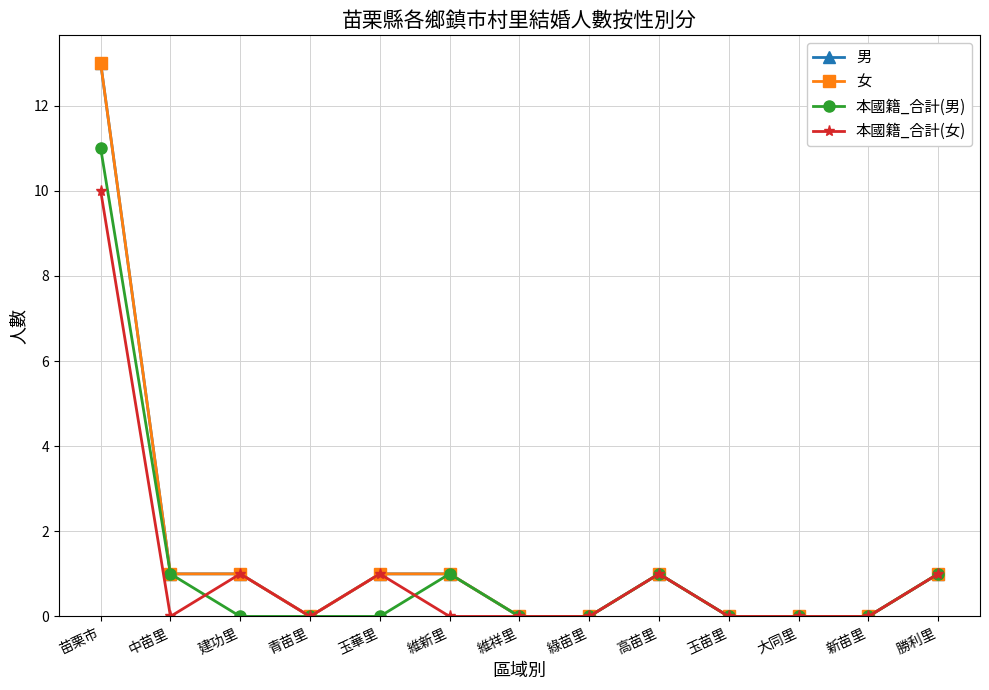

In 本國籍_合計(女), how many points are higher than both neighbors (excluding endpoints)?

3